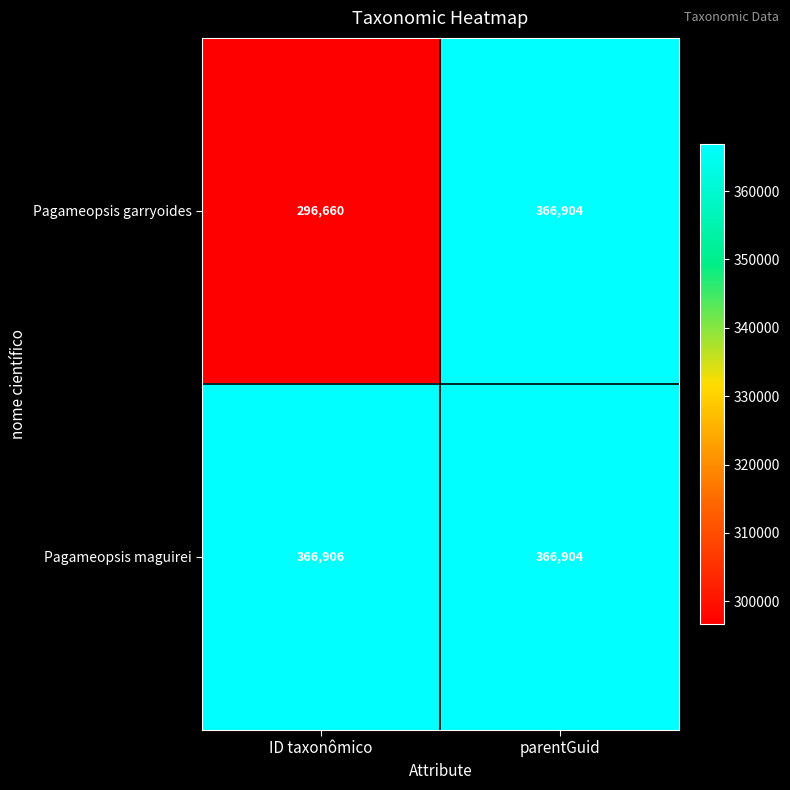

What is the approximate value of Pagameopsis maguirei at ID taxonômico?

366906